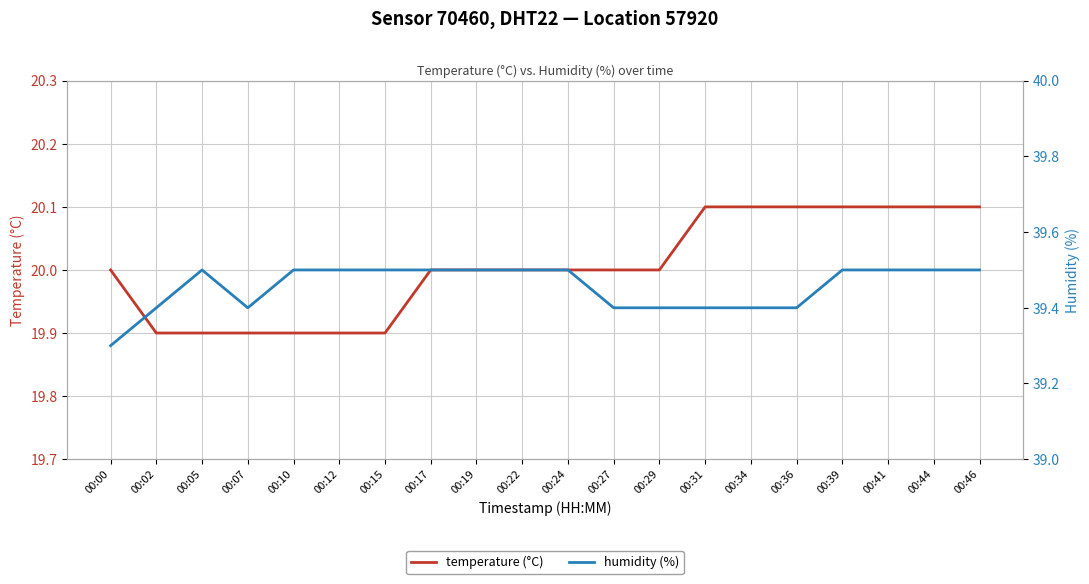

Which series has the largest range (max minus min)?

temperature (°C)